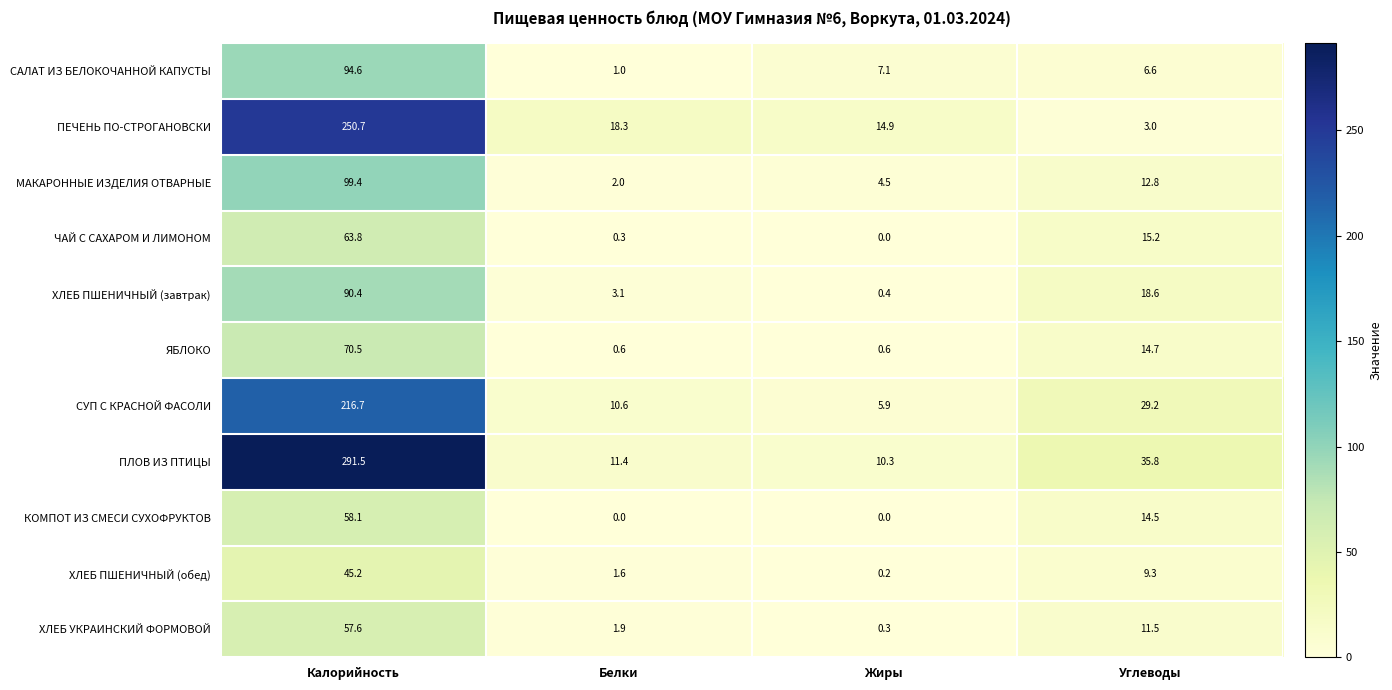

Rank the series at Углеводы from lowest to highest value.

ПЕЧЕНЬ ПО-СТРОГАНОВСКИ, САЛАТ ИЗ БЕЛОКОЧАННОЙ КАПУСТЫ, ХЛЕБ ПШЕНИЧНЫЙ (обед), ХЛЕБ УКРАИНСКИЙ ФОРМОВОЙ, МАКАРОННЫЕ ИЗДЕЛИЯ ОТВАРНЫЕ, КОМПОТ ИЗ СМЕСИ СУХОФРУКТОВ, ЯБЛОКО, ЧАЙ С САХАРОМ И ЛИМОНОМ, ХЛЕБ ПШЕНИЧНЫЙ (завтрак), СУП С КРАСНОЙ ФАСОЛИ, ПЛОВ ИЗ ПТИЦЫ